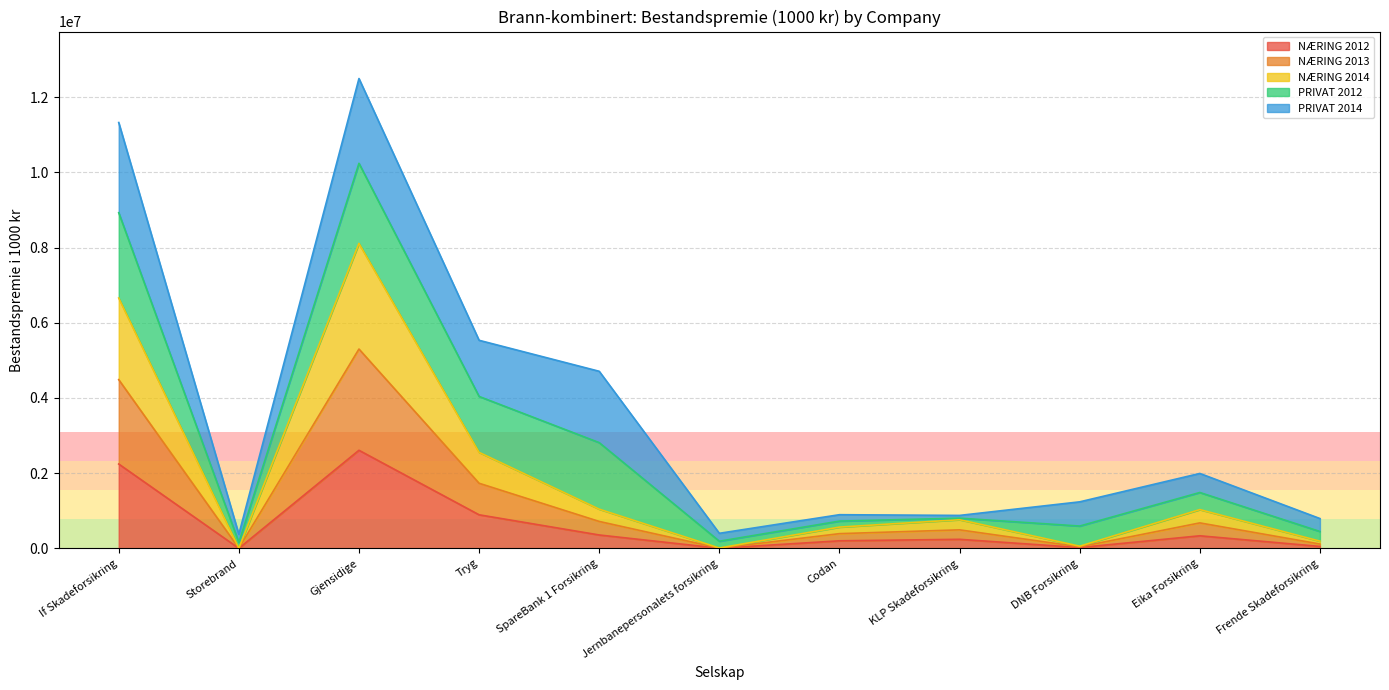

At which label does NÆRING 2012 reach its peak?

Gjensidige